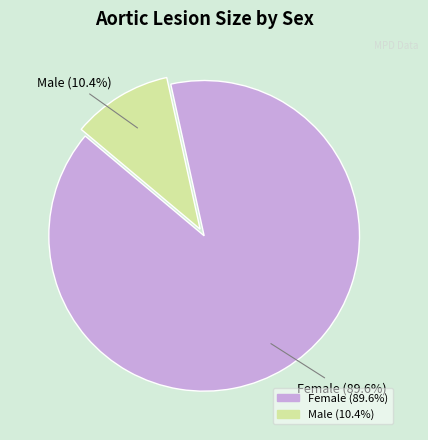

How many slices are in this pie chart?

2